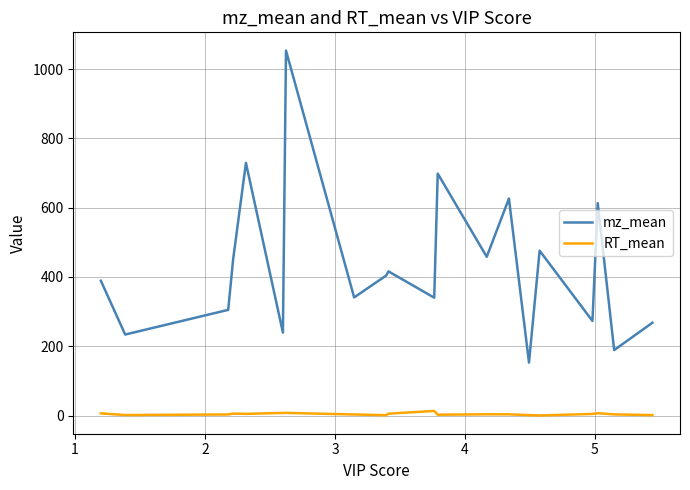

List the series in order of their peak value, highest first.

mz_mean, RT_mean